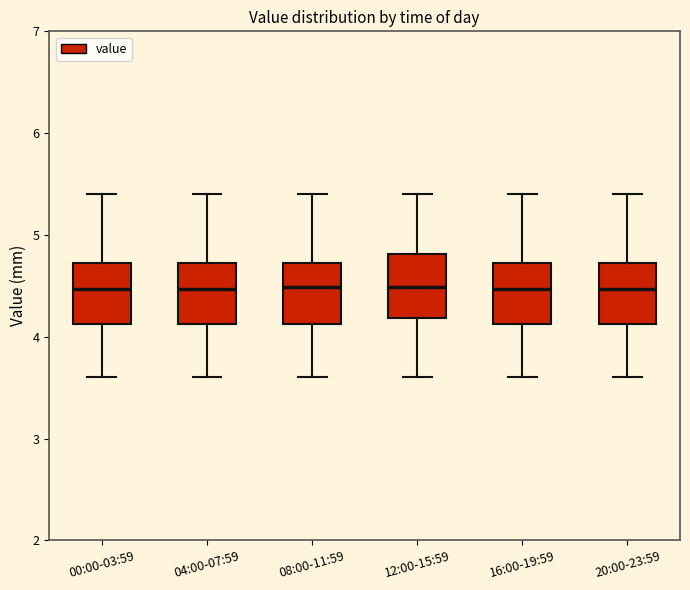

Reading left to right, read every box against the y-axis: the position of its median line, the range the box covers, and the ends of its whiskers. The values are not printed on the chart, so give them approximately, as read against the axis.

00:00-03:59: median 4.5, box 4.1 to 4.7, whiskers 3.6 to 5.4
04:00-07:59: median 4.5, box 4.1 to 4.7, whiskers 3.6 to 5.4
08:00-11:59: median 4.5, box 4.1 to 4.7, whiskers 3.6 to 5.4
12:00-15:59: median 4.5, box 4.2 to 4.8, whiskers 3.6 to 5.4
16:00-19:59: median 4.5, box 4.1 to 4.7, whiskers 3.6 to 5.4
20:00-23:59: median 4.5, box 4.1 to 4.7, whiskers 3.6 to 5.4